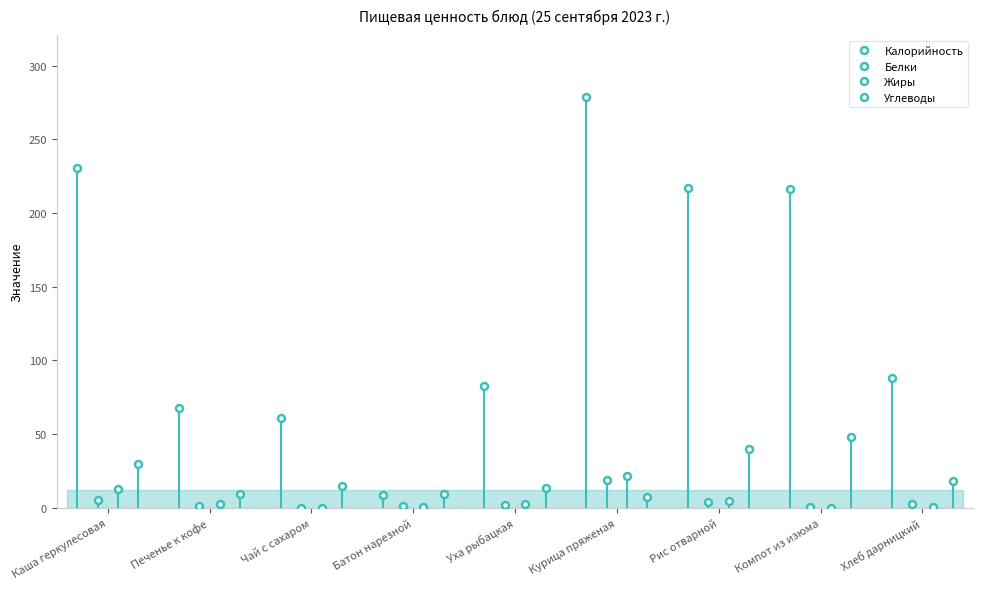

At which category does Калорийность reach its first local valley?

Батон нарезной